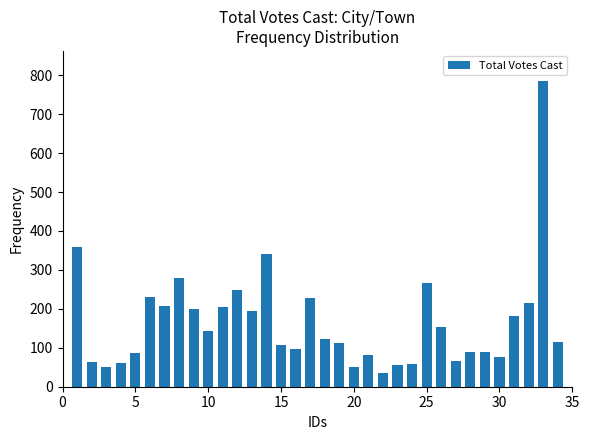

What is the average value?

166